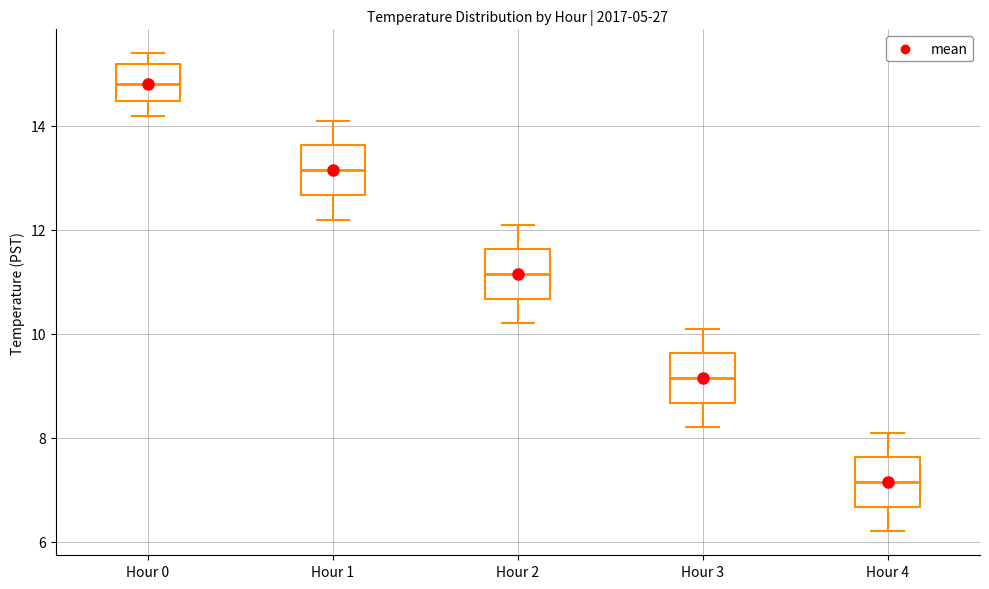

Which box has the highest median line?

Hour 0